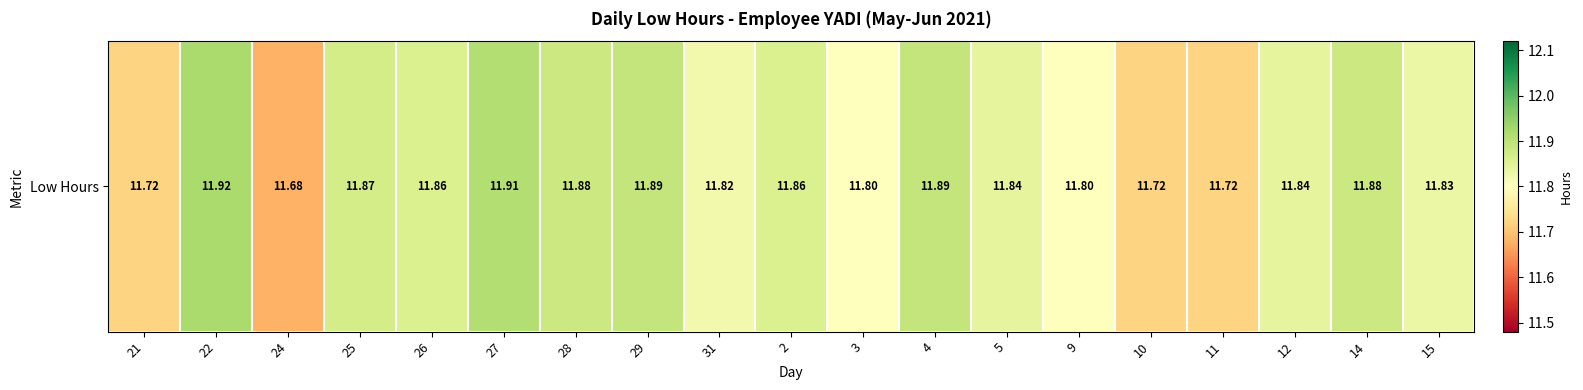

Reading left to right, what are all the values shown in this chart?

11.7	11.9	11.7	11.9	11.9	11.9	11.9	11.9	11.8	11.9	11.8	11.9	11.8	11.8	11.7	11.7	11.8	11.9	11.8